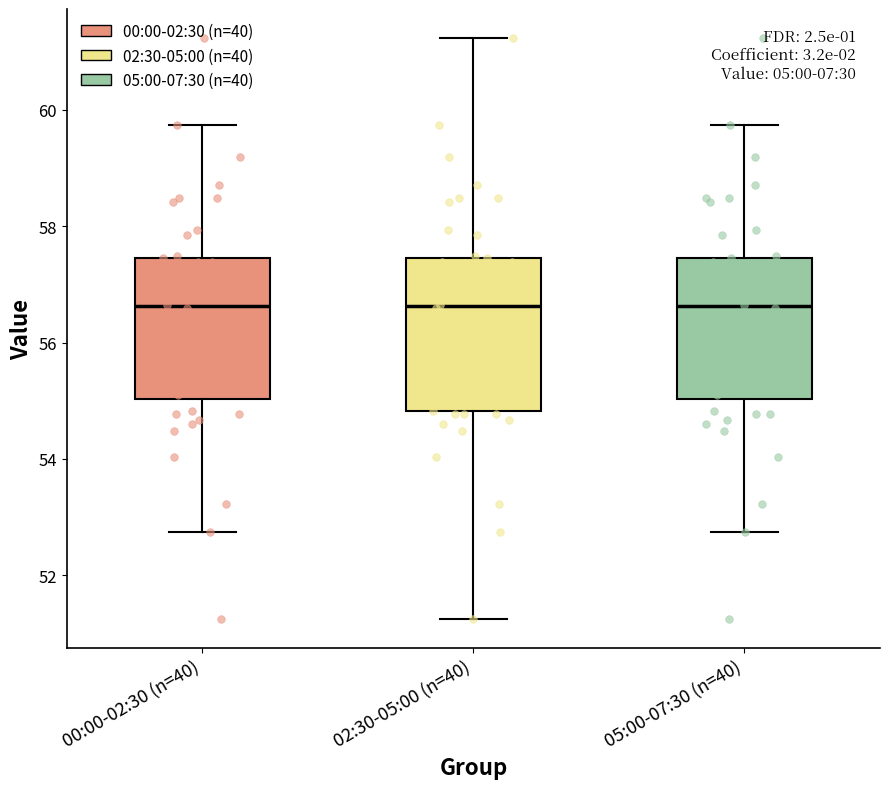

Which box is the tallest, from its lower edge to its upper edge?

02:30-05:00 (n=40)